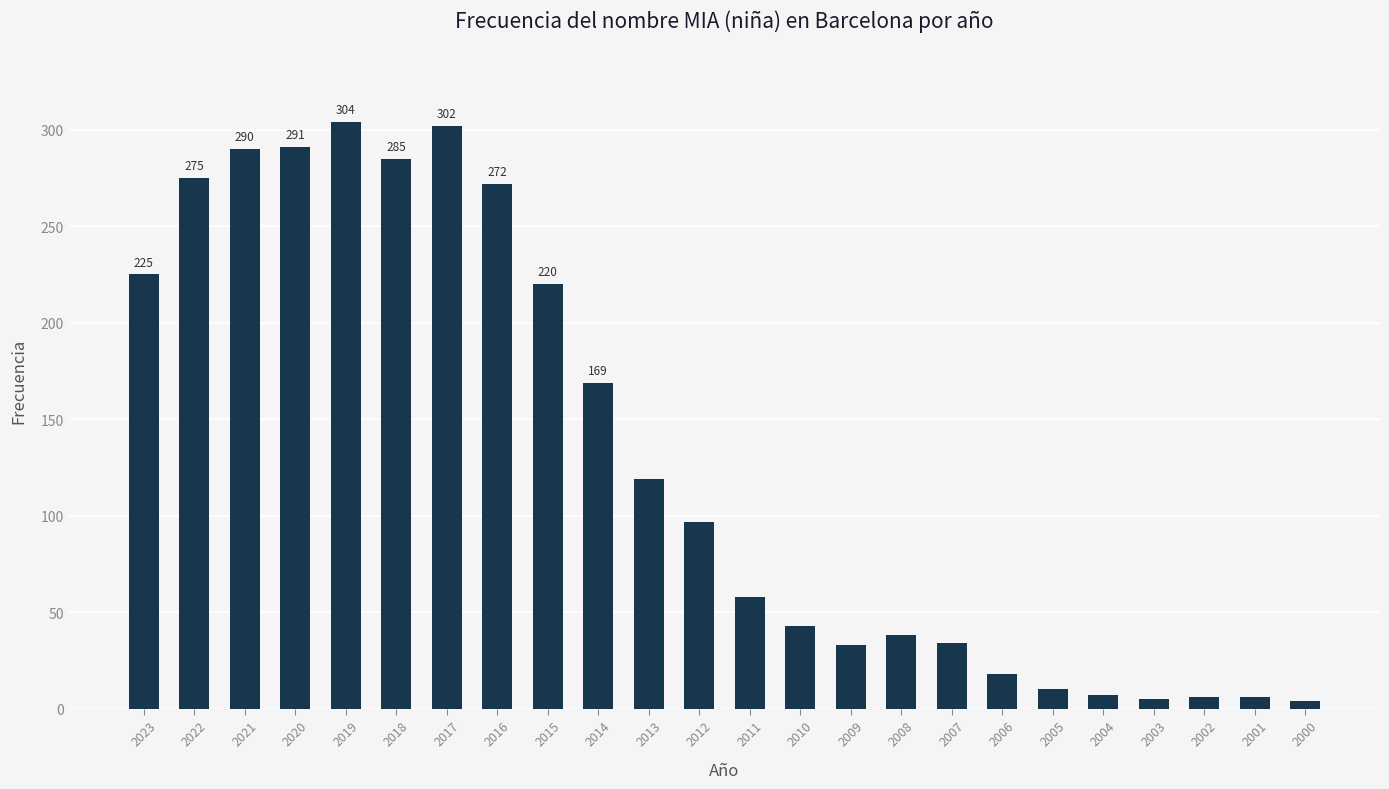

What is the value of the 10th bar from the left?

169